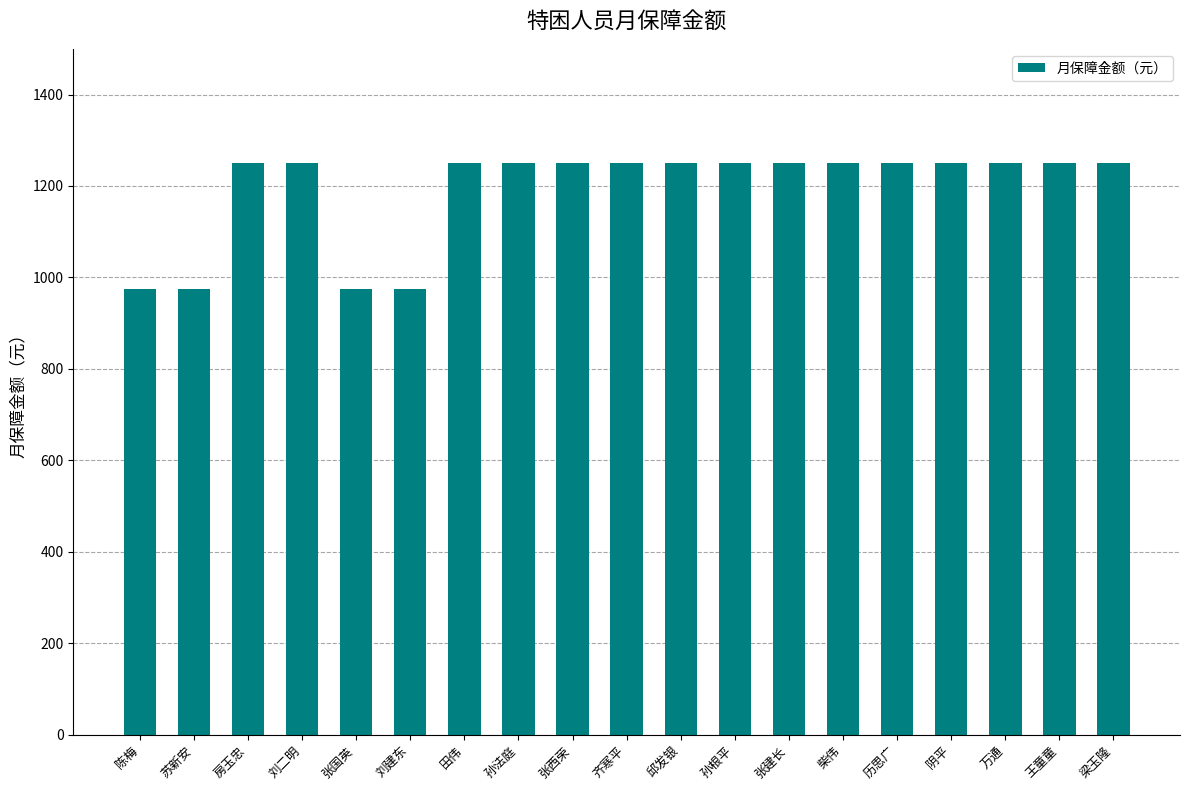

How many categories are shown in the chart?

19